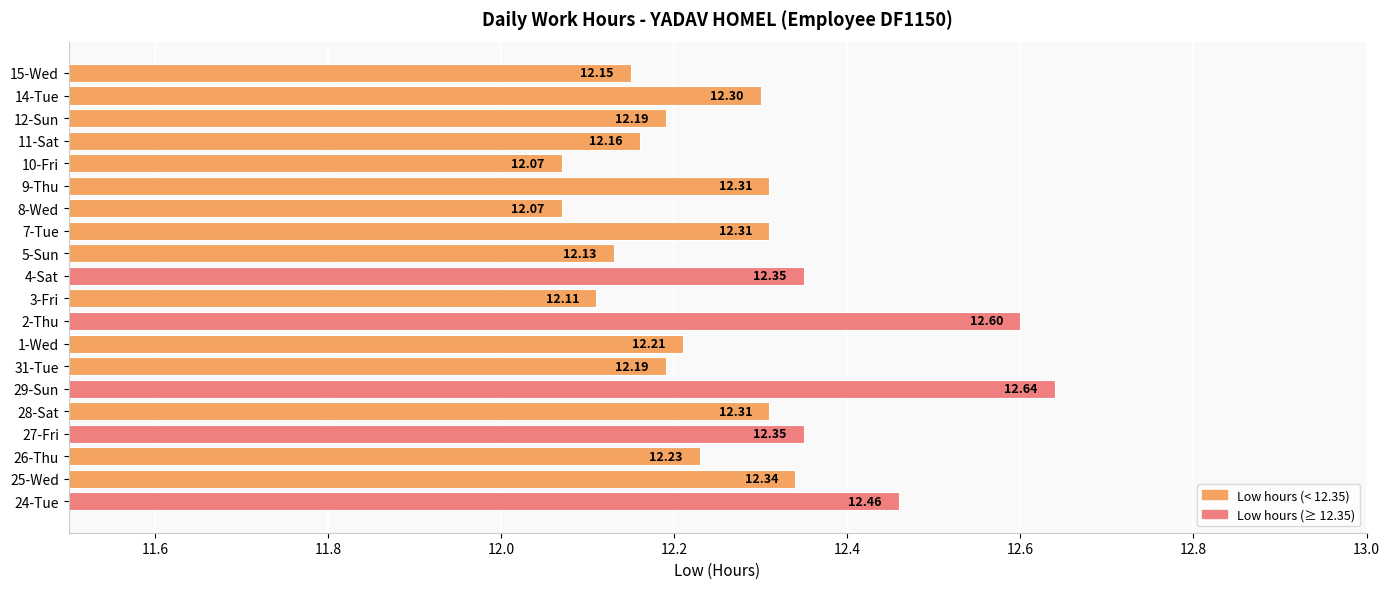

What is the difference between the second highest and minimum values?

0.5